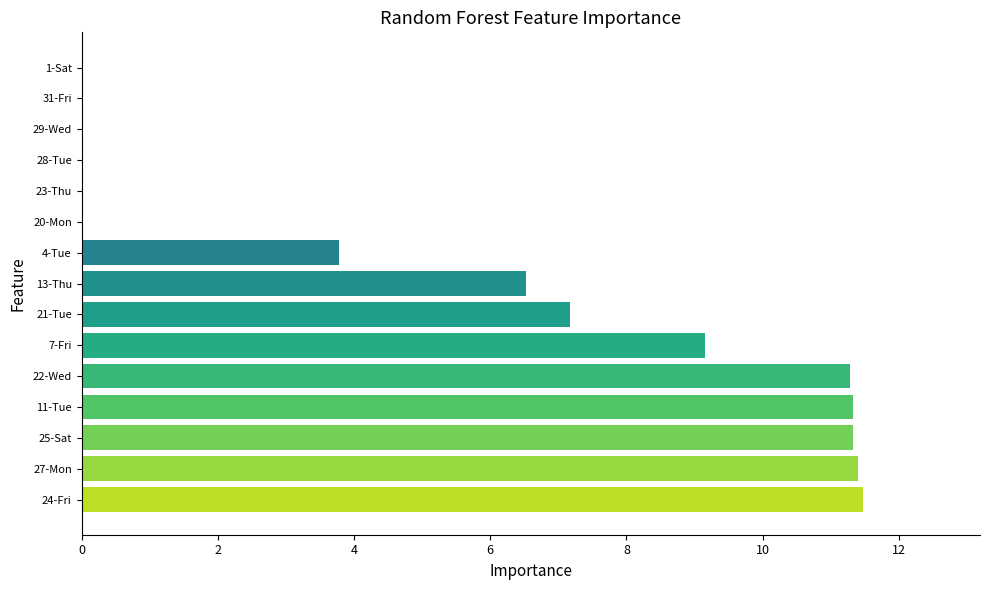

What is the sum of all values?

83.4